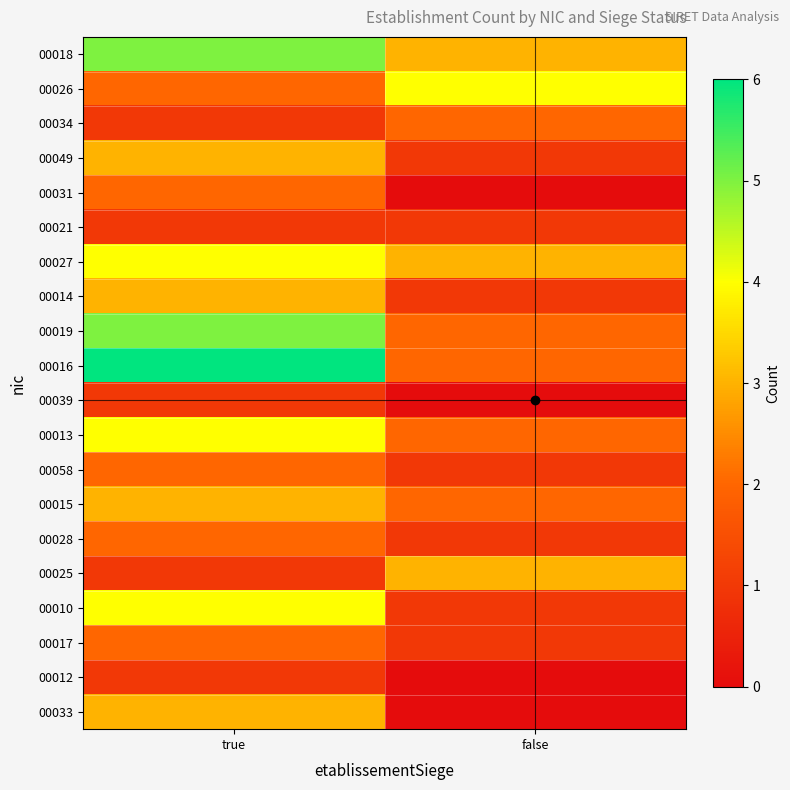

How many categories are shown in the chart?

2